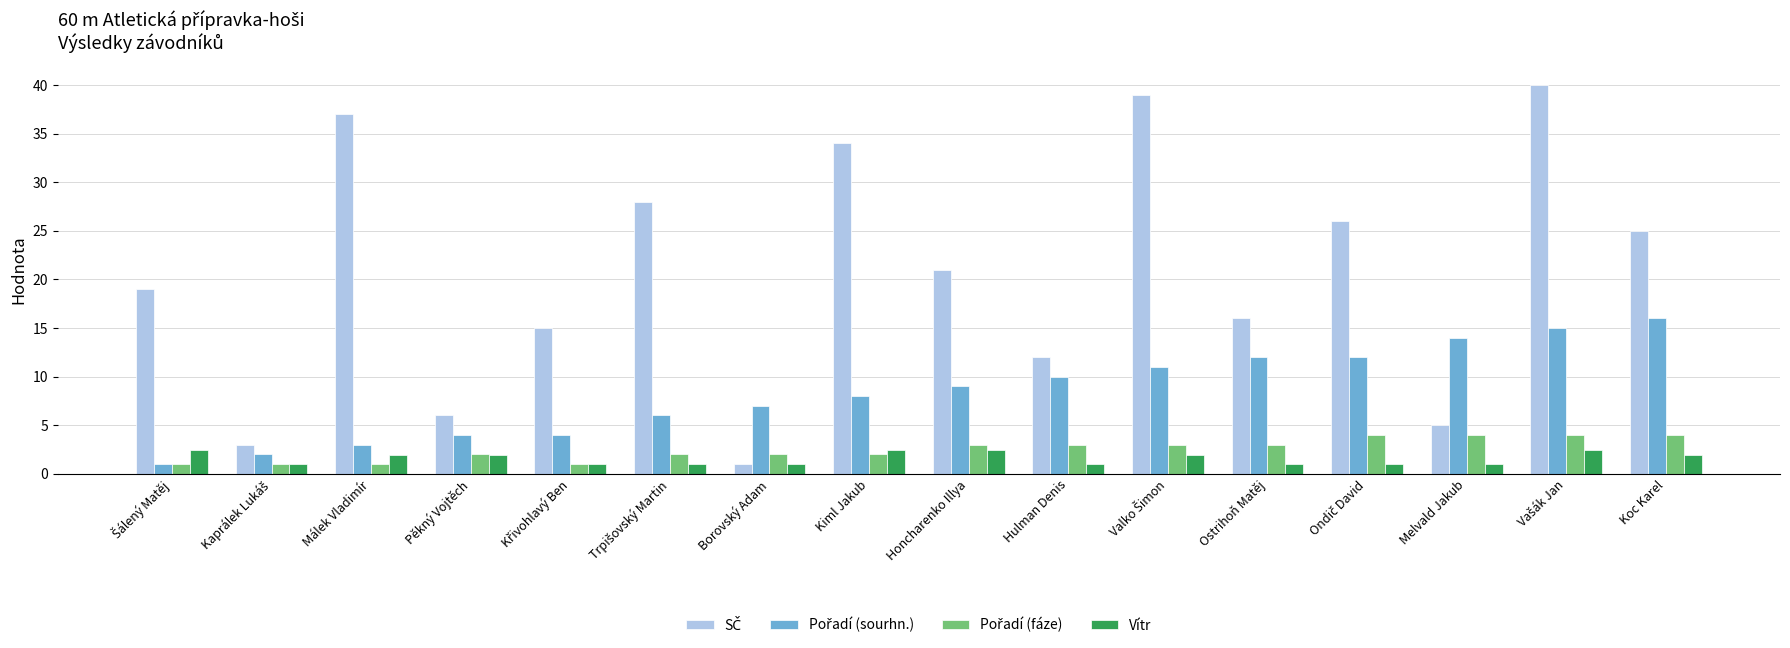

What is the sum of the Vítr values at Pěkný Vojtěch and Honcharenko Illya?

4.3